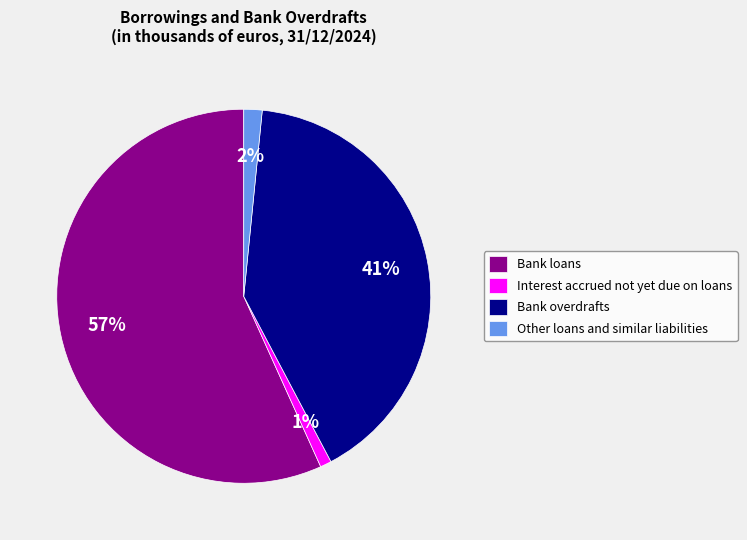

Does any single category account for the majority?

Yes